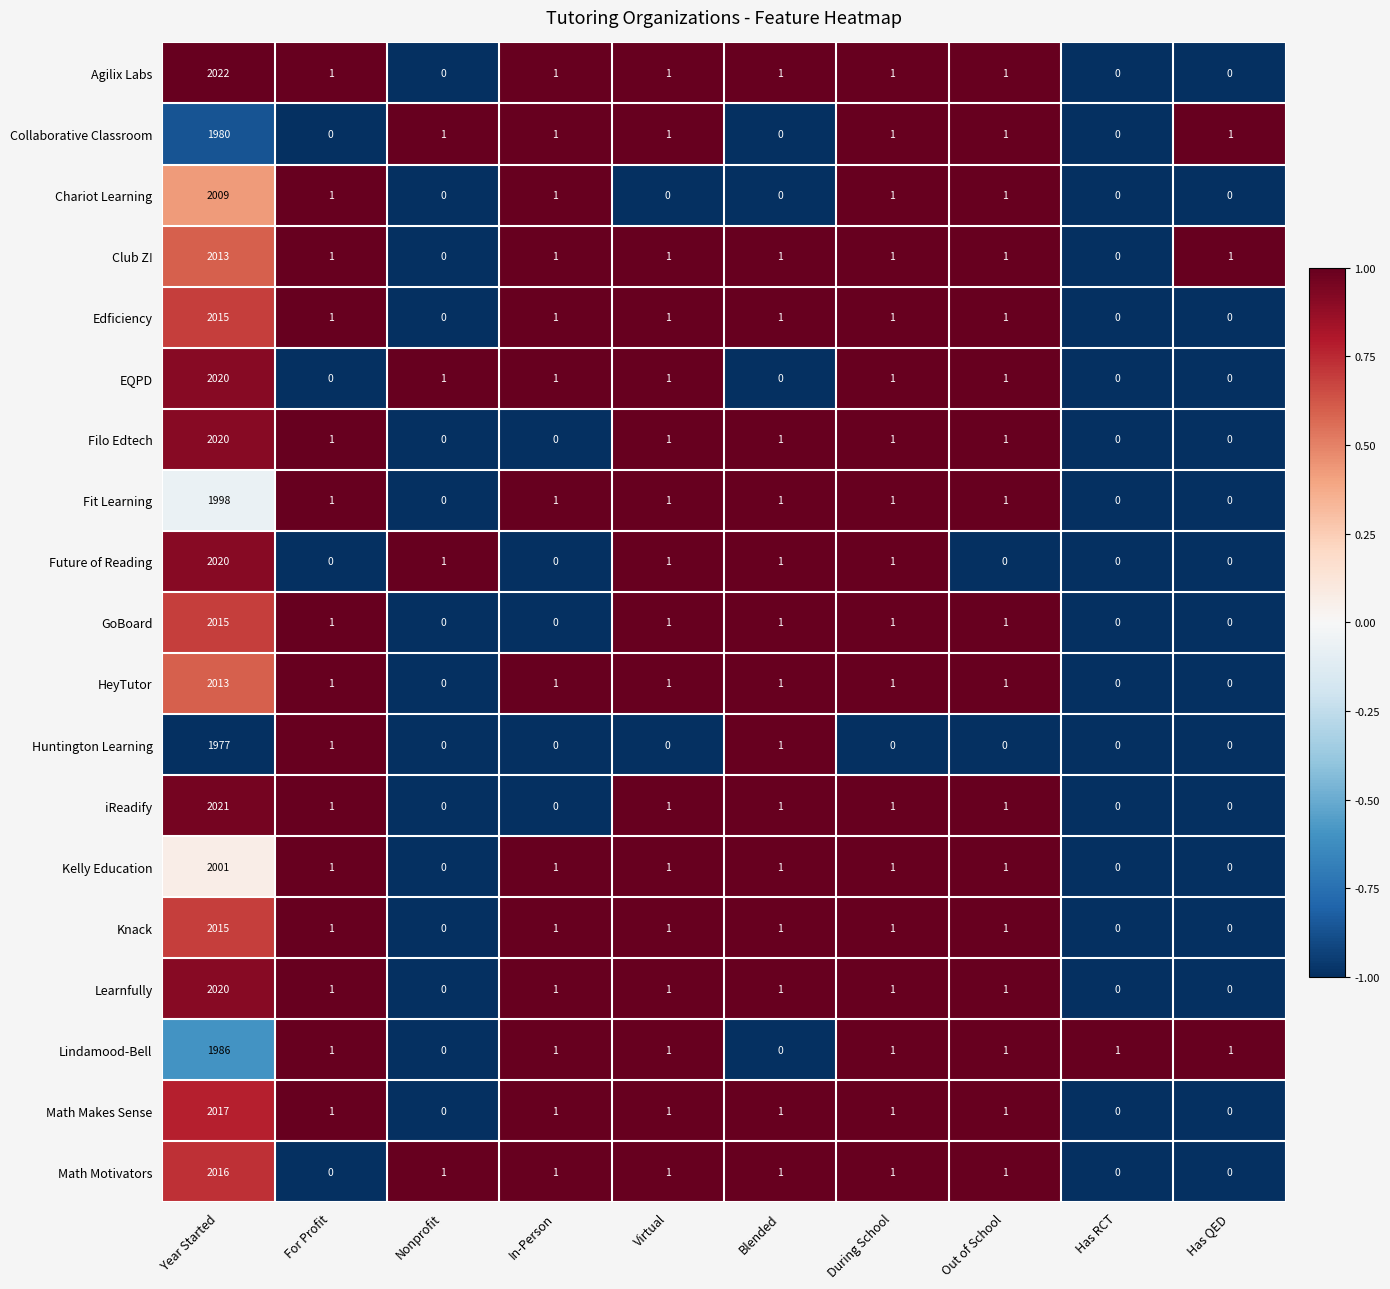

Which series has the largest range (max minus min)?

Agilix Labs